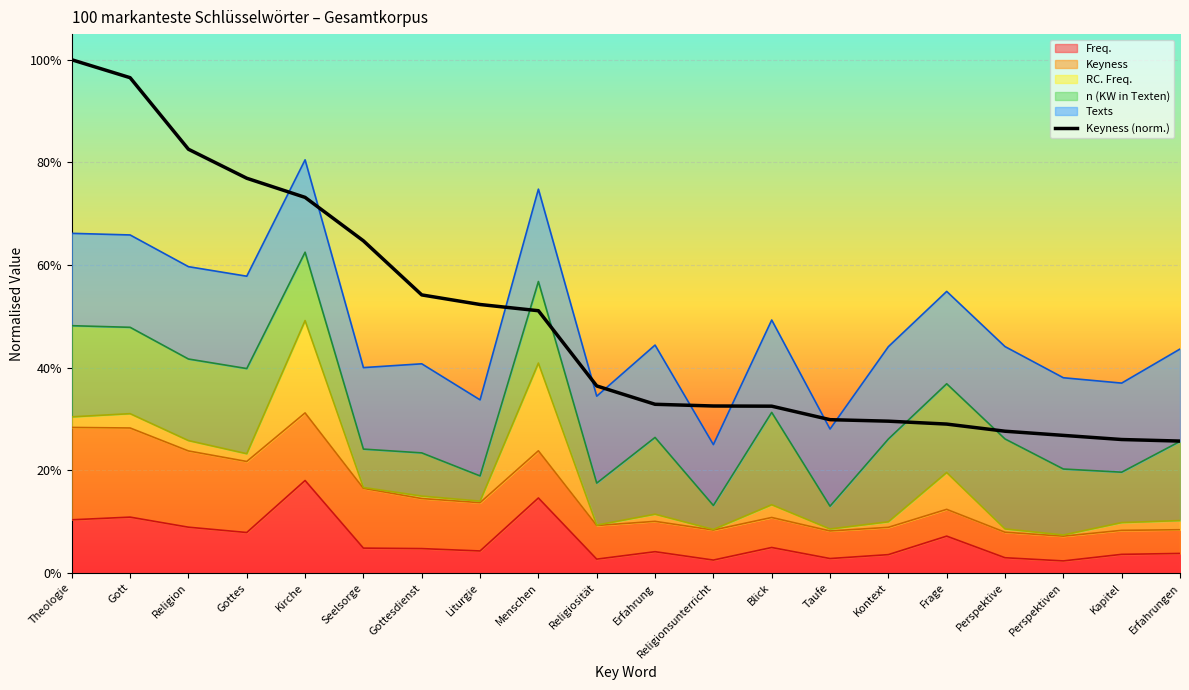

Does the chart display data point markers on the line(s)?

No